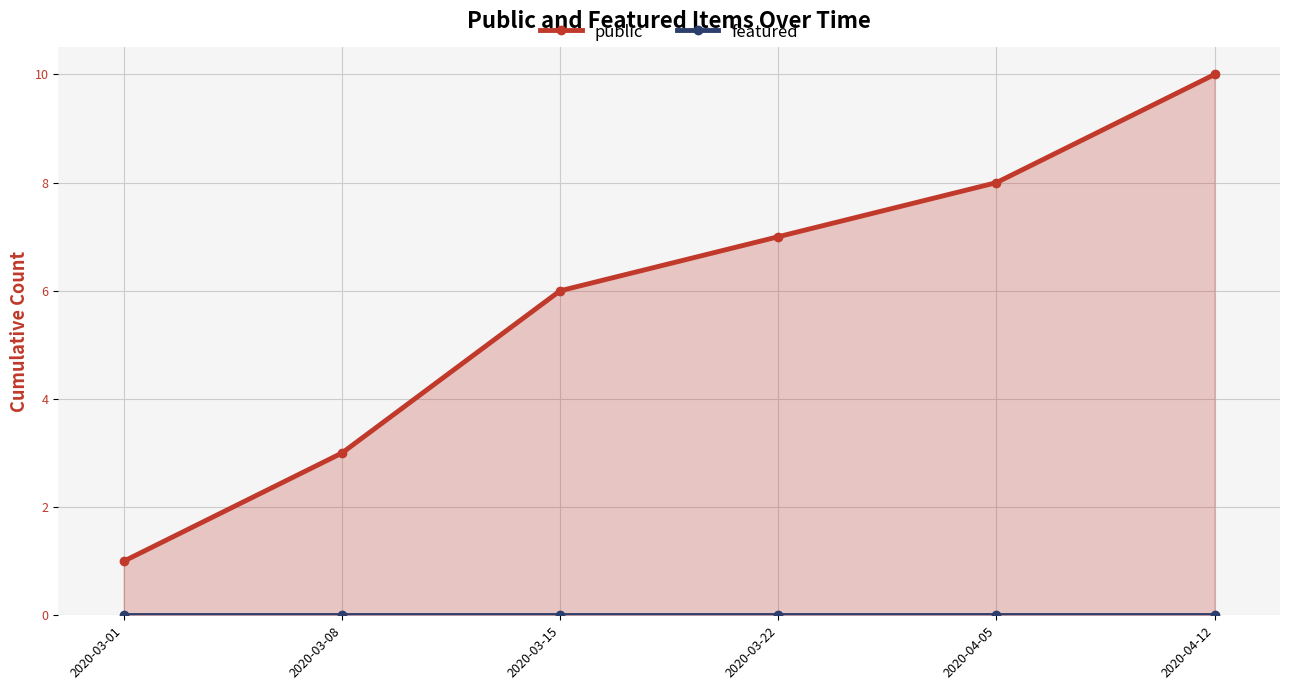

True or false: public and featured intersect in this chart.

False